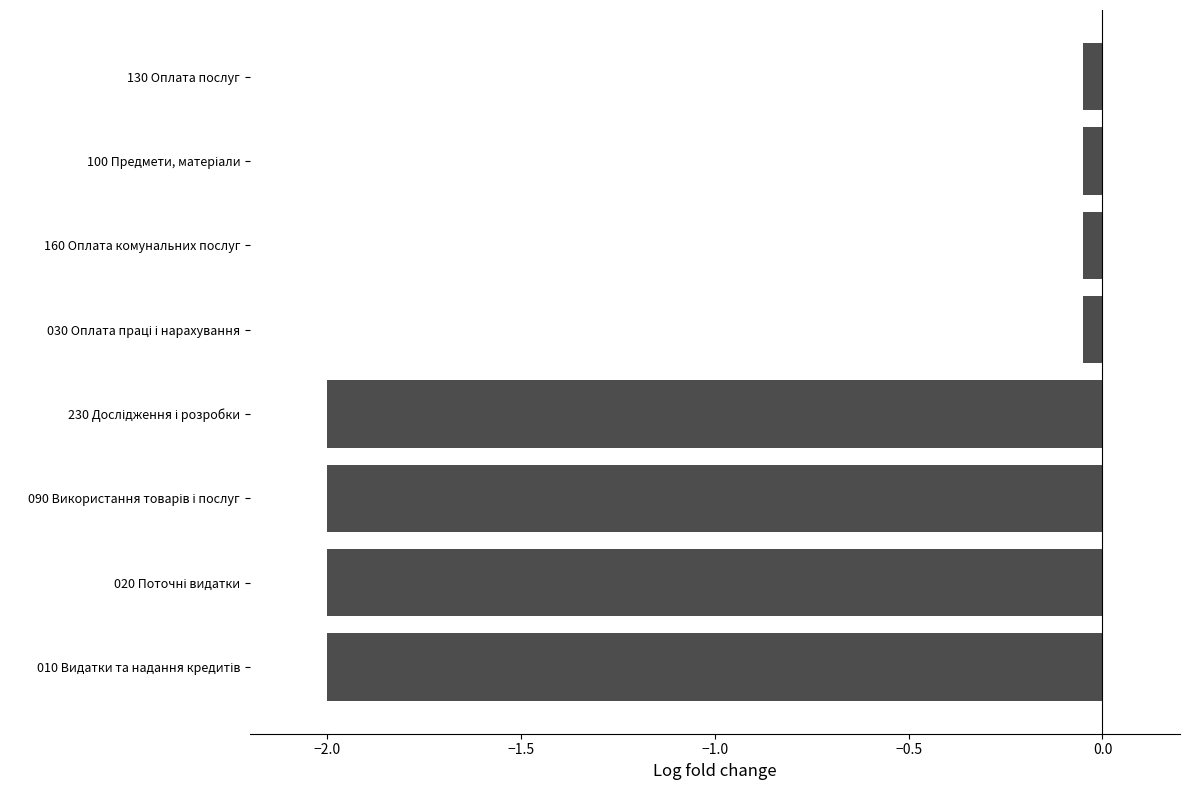

What is the average value?

-1.0